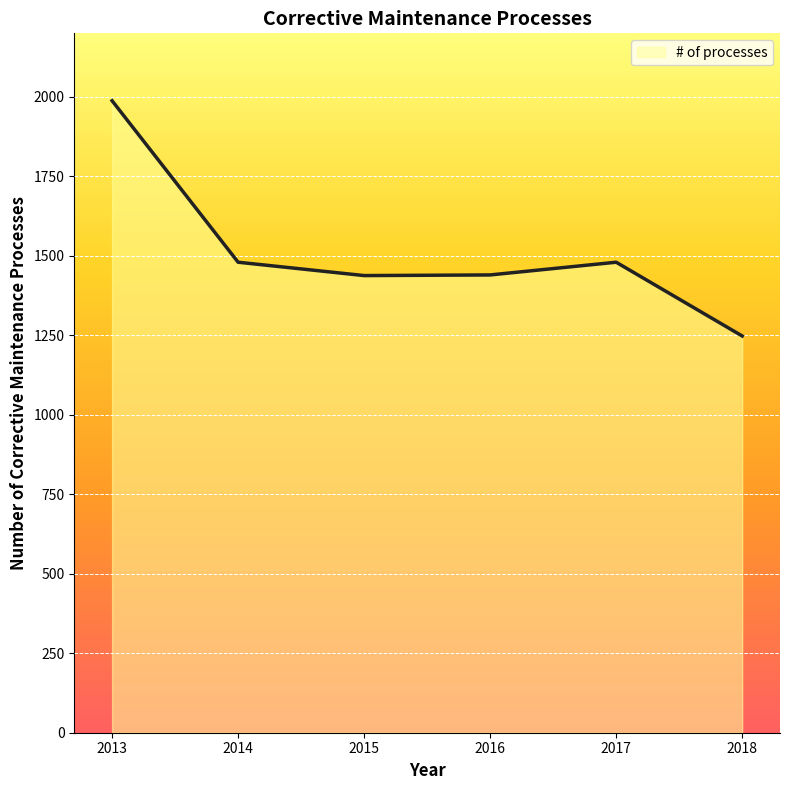

What is the difference between the maximum and minimum values?

740